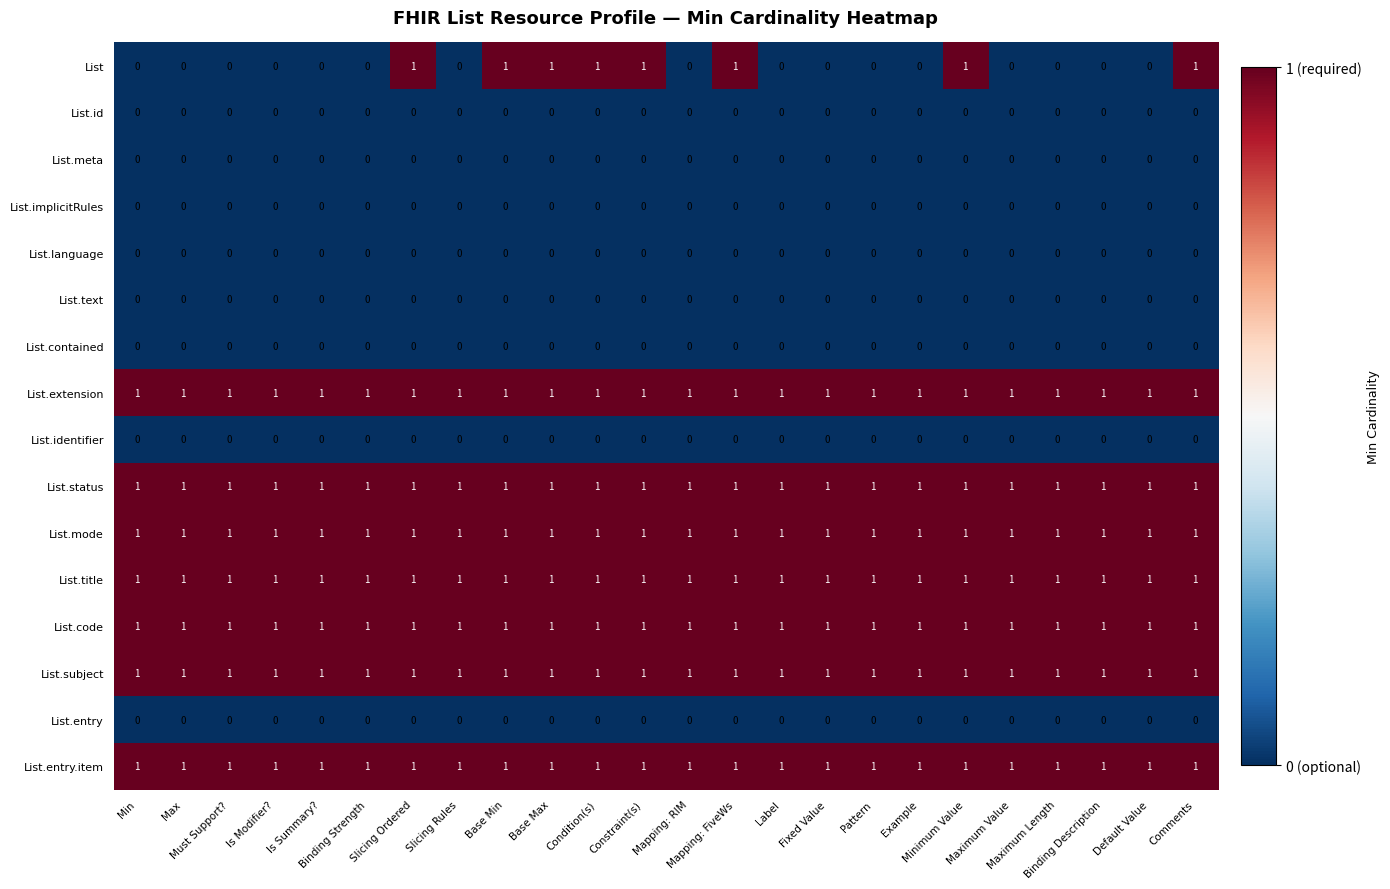

Which series has the widest spread of values?

List